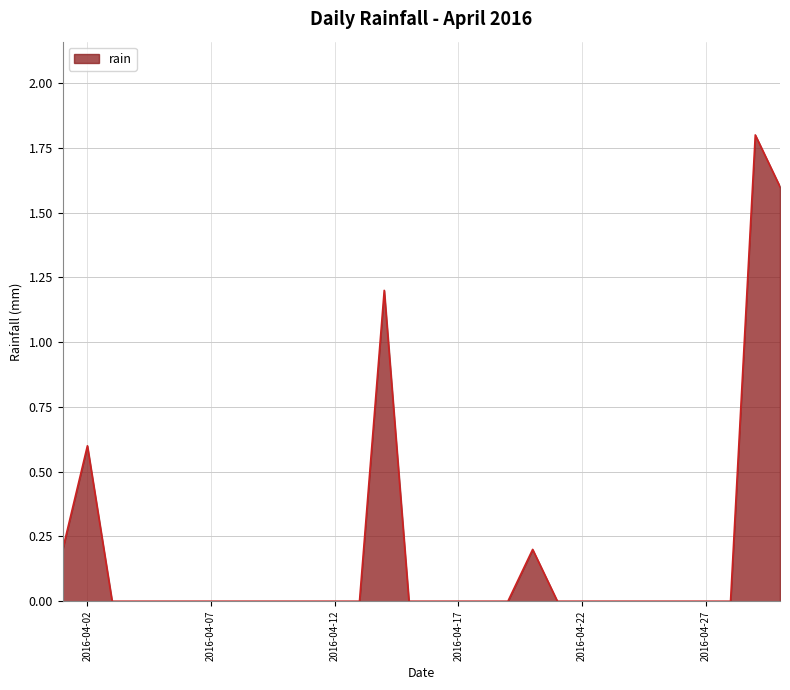

Reading right to left, list all the values displayed in this chart.

1.6	1.8	0.0	0.0	0.0	0.0	0.0	0.0	0.0	0.0	0.2	0.0	0.0	0.0	0.0	0.0	1.2	0.0	0.0	0.0	0.0	0.0	0.0	0.0	0.0	0.0	0.0	0.0	0.6	0.2